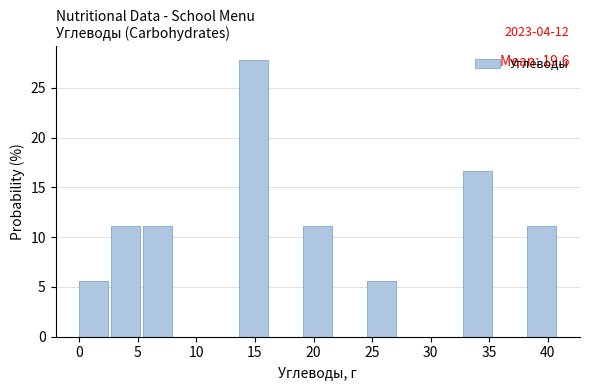

Over which range of the x-axis is the bar tallest?

13.5 to 16.5